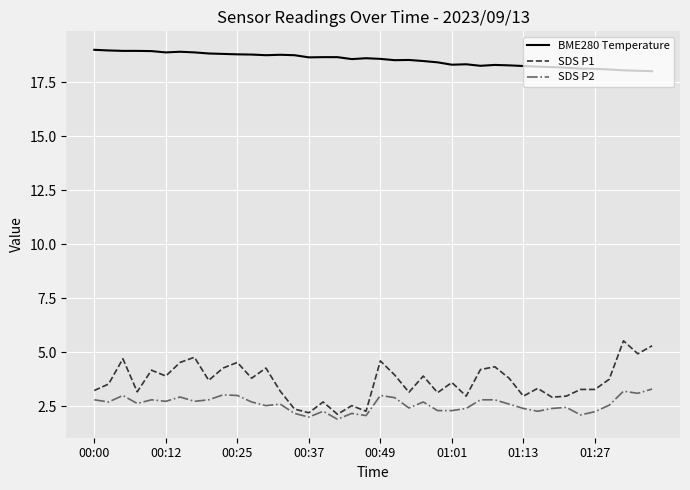

What is the difference between the maximum and minimum values in the BME280 Temperature series?

1.0